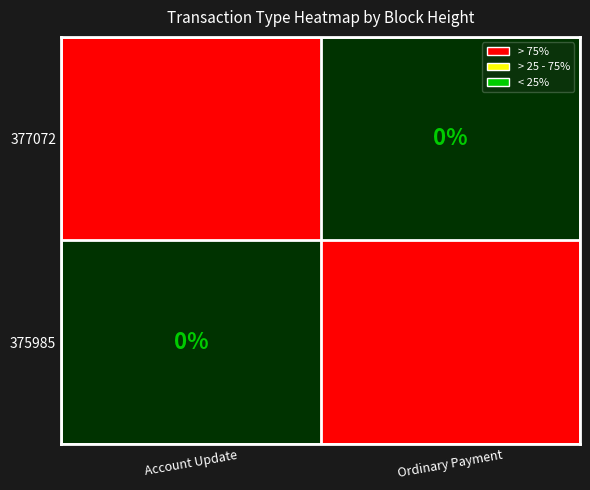

The value of 377072 at Account Update is 36. True or false?

False